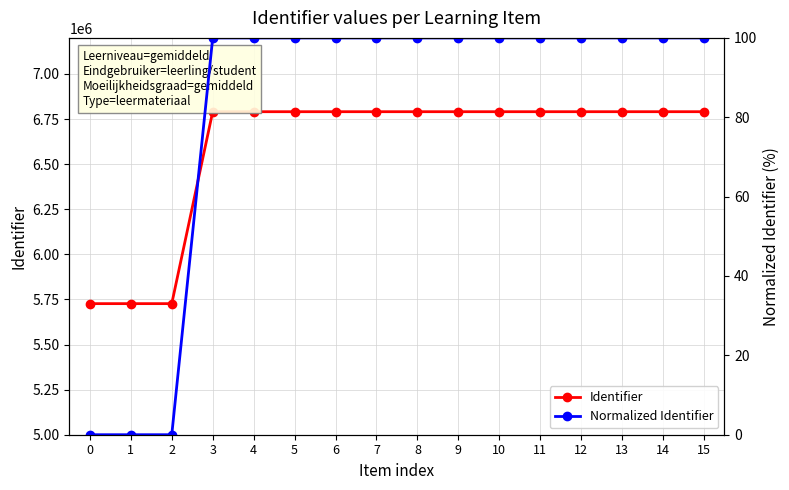

Which category has the highest value in the Normalized Identifier series?

15